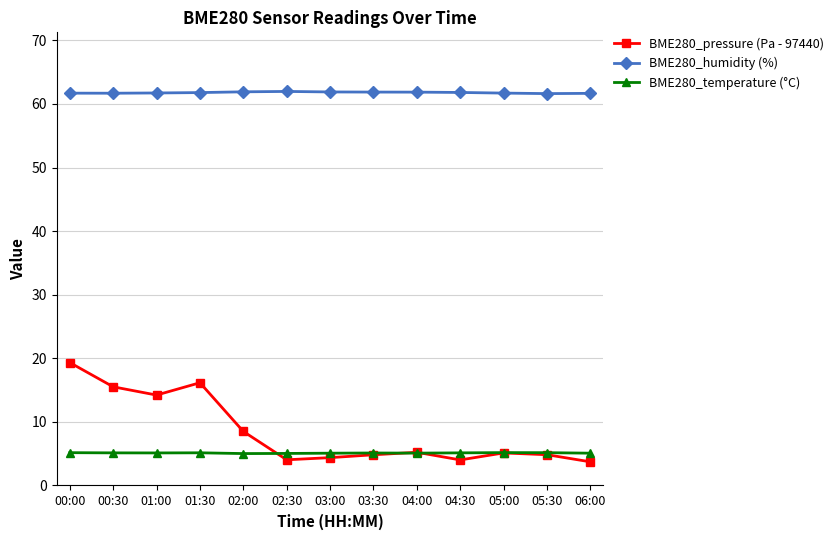

What is the label of the 9th point from the right?

02:00